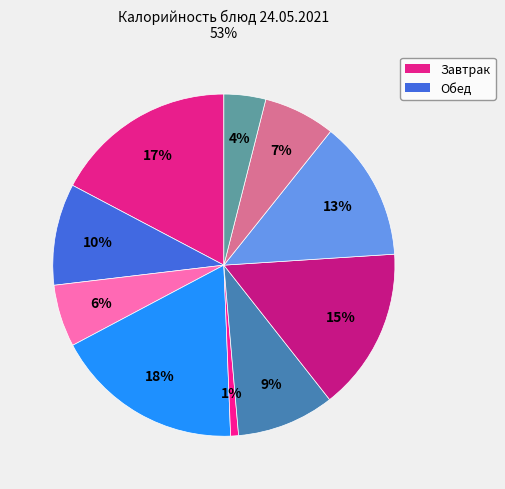

How many slices are in this pie chart?

10